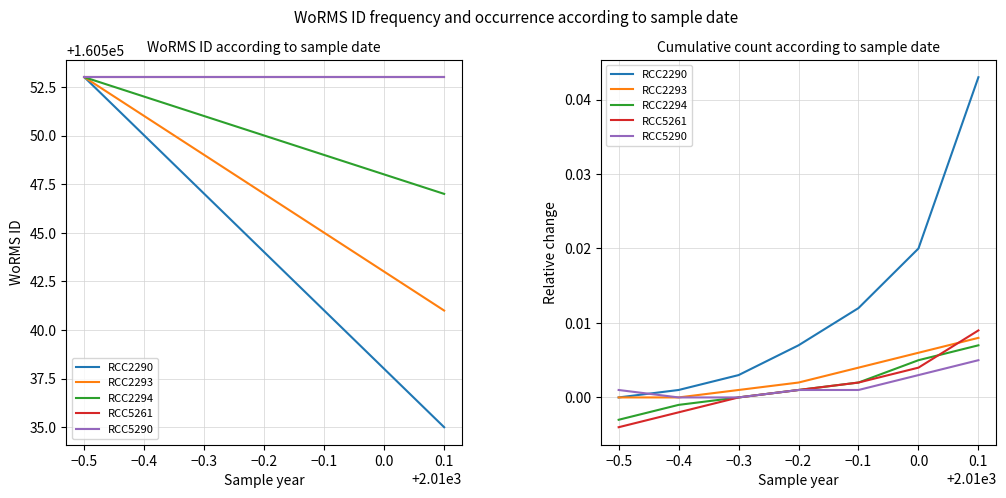

Which has a higher value, −0.3 or −0.1?

−0.1